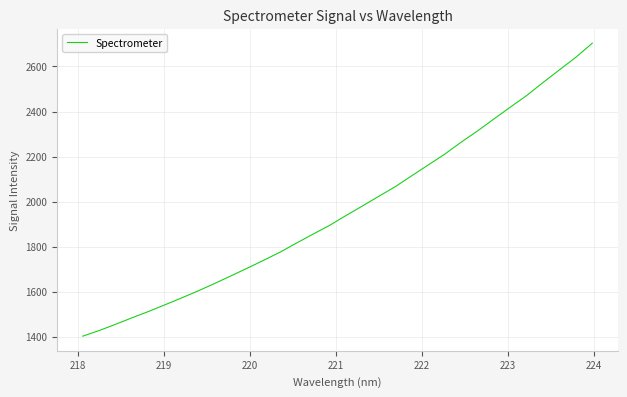

What is the minimum value shown in the chart?

1401.9